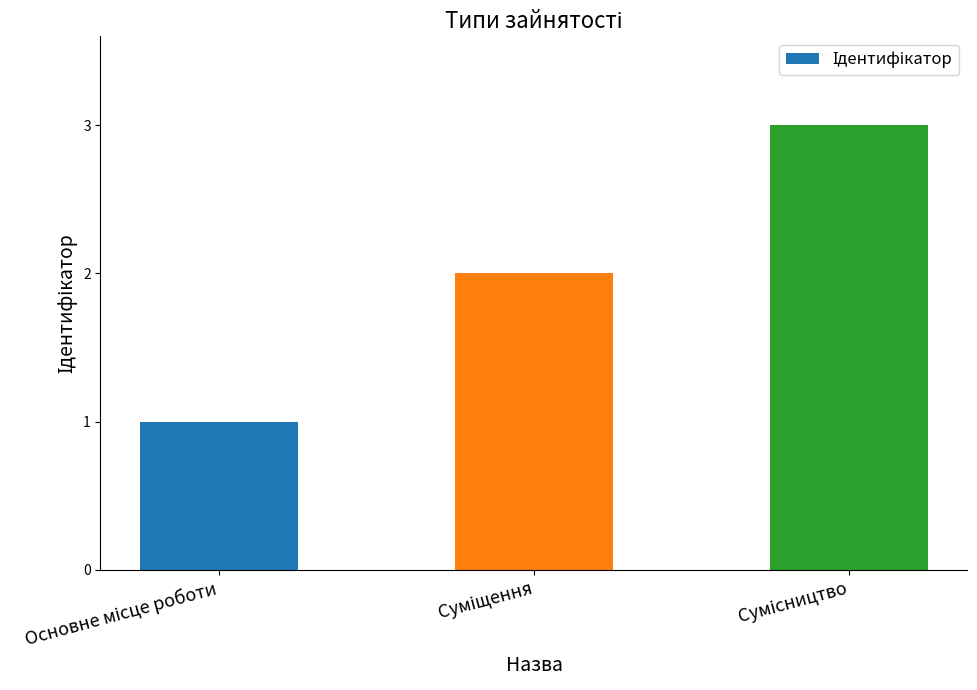

What is the difference between the second highest and minimum values?

1